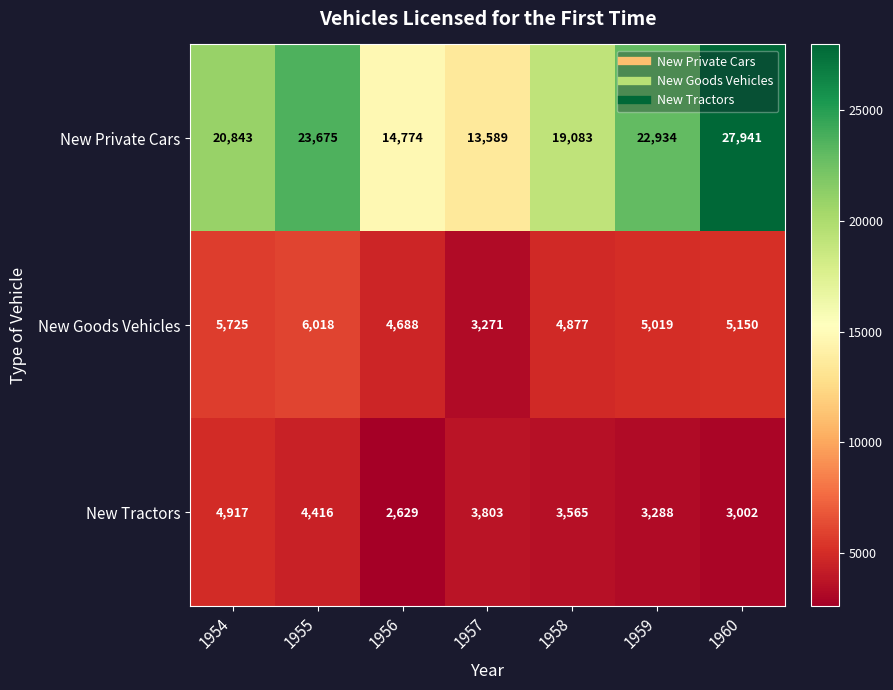

Which series changed the most between 1955 and 1957?

New Private Cars